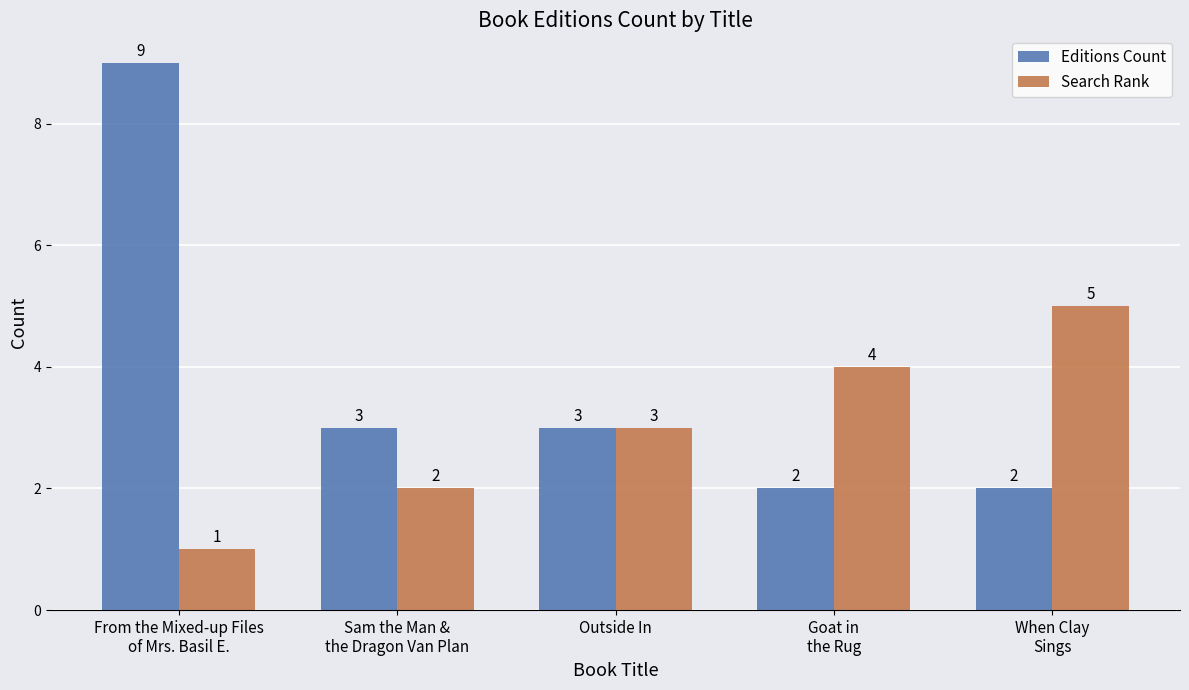

True or false: Editions Count has a value of 1 at When Clay
Sings.

False